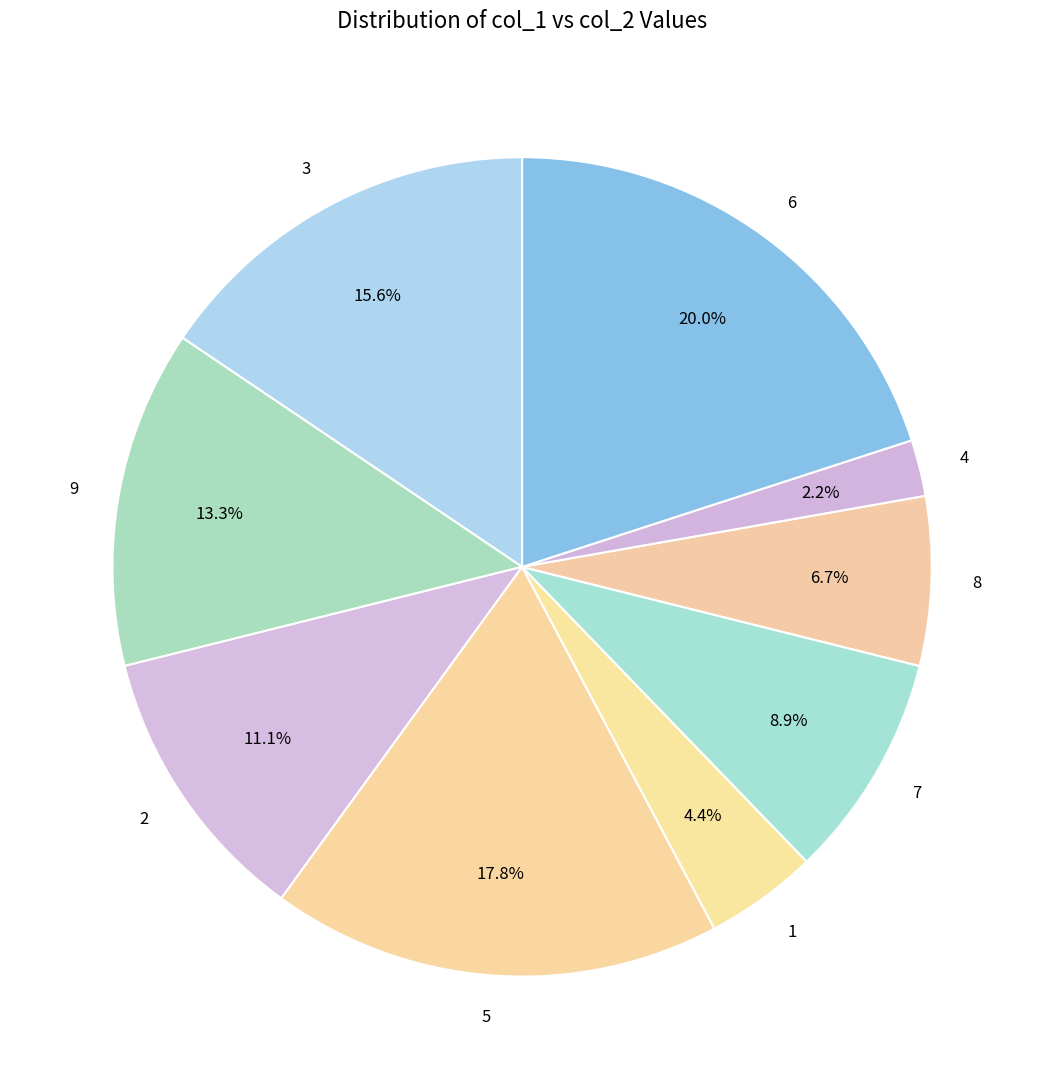

Rank the categories by value from lowest to highest.

4, 1, 8, 7, 2, 9, 3, 5, 6